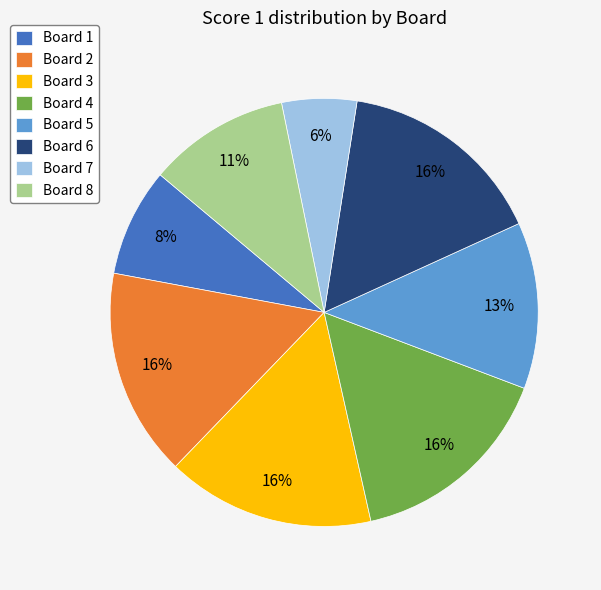

How many slices are in this pie chart?

8